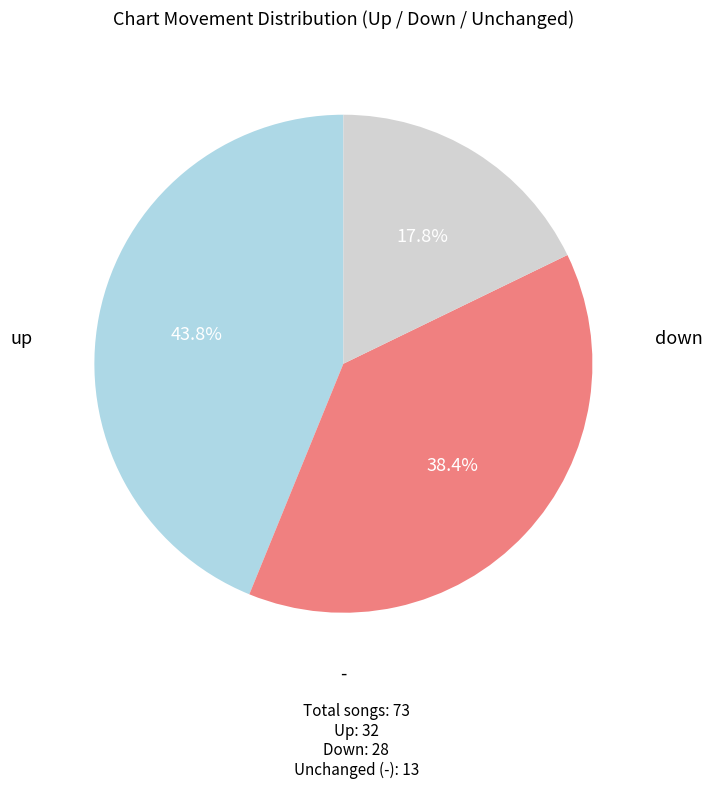

Is there any slice that represents more than half of the pie?

No